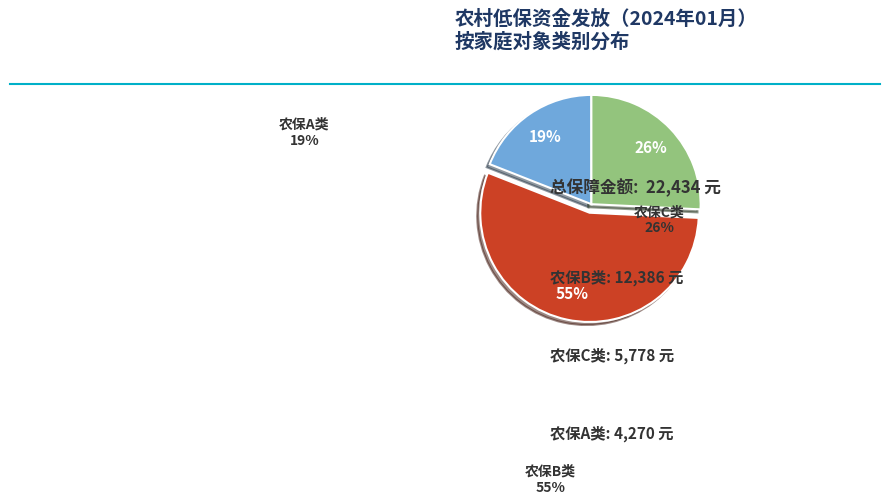

Do 农保B类 and 农保A类 together represent more than half of the pie?

Yes